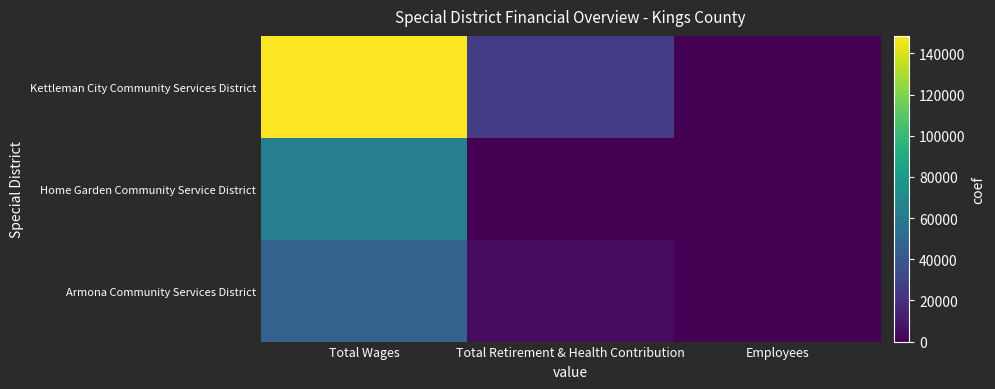

What is the maximum value shown in the chart?

148511